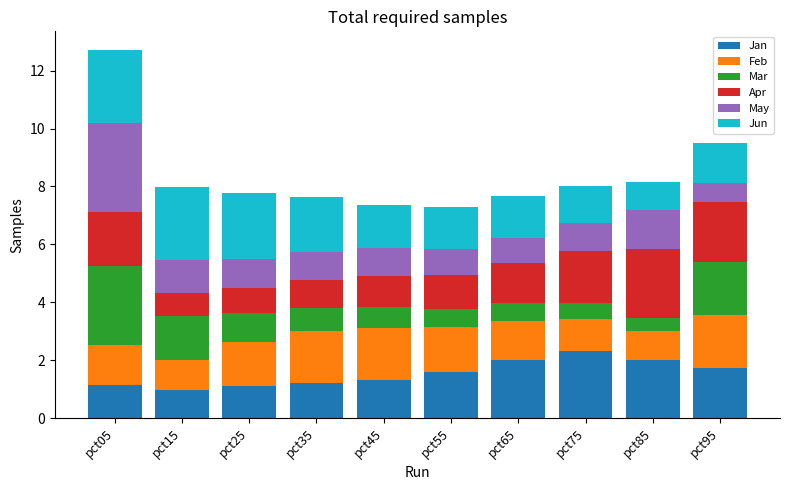

At which label does Jan reach its peak?

pct75